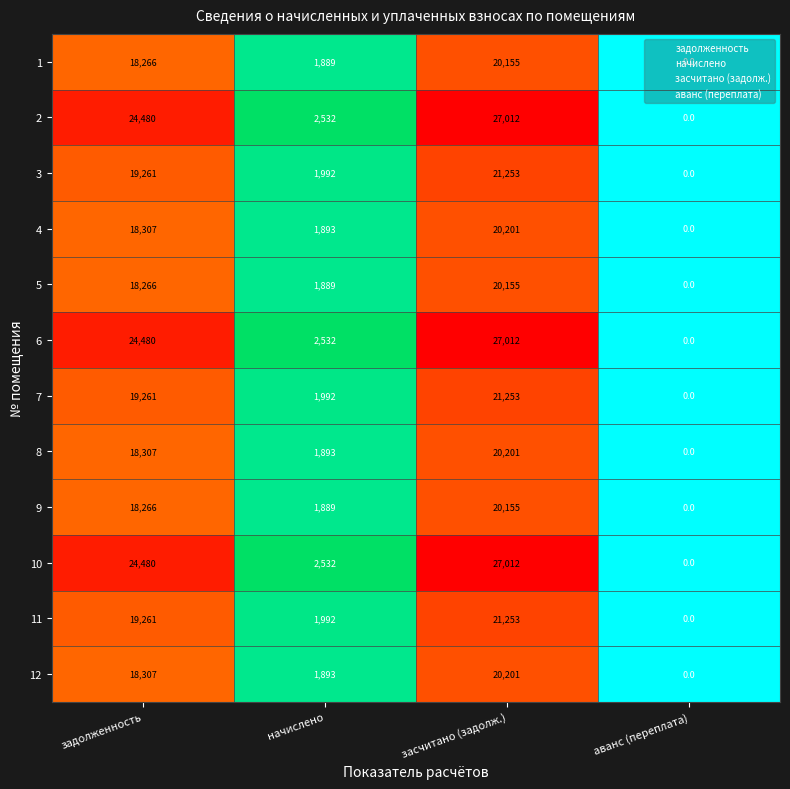

Is it true that 5 equals 2899 at начислено?

False